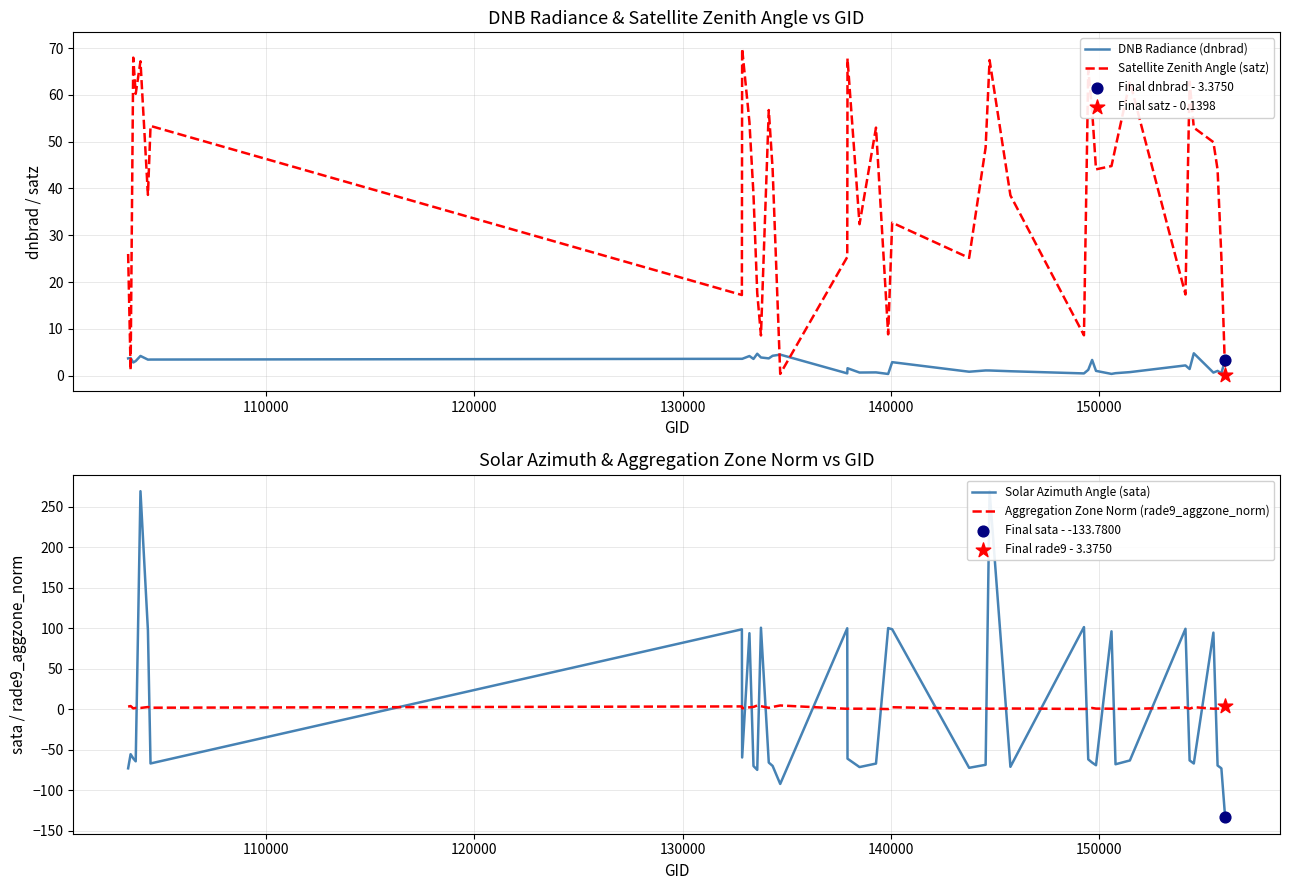

Which series contains the lowest Y value?

Solar Azimuth Angle (sata)